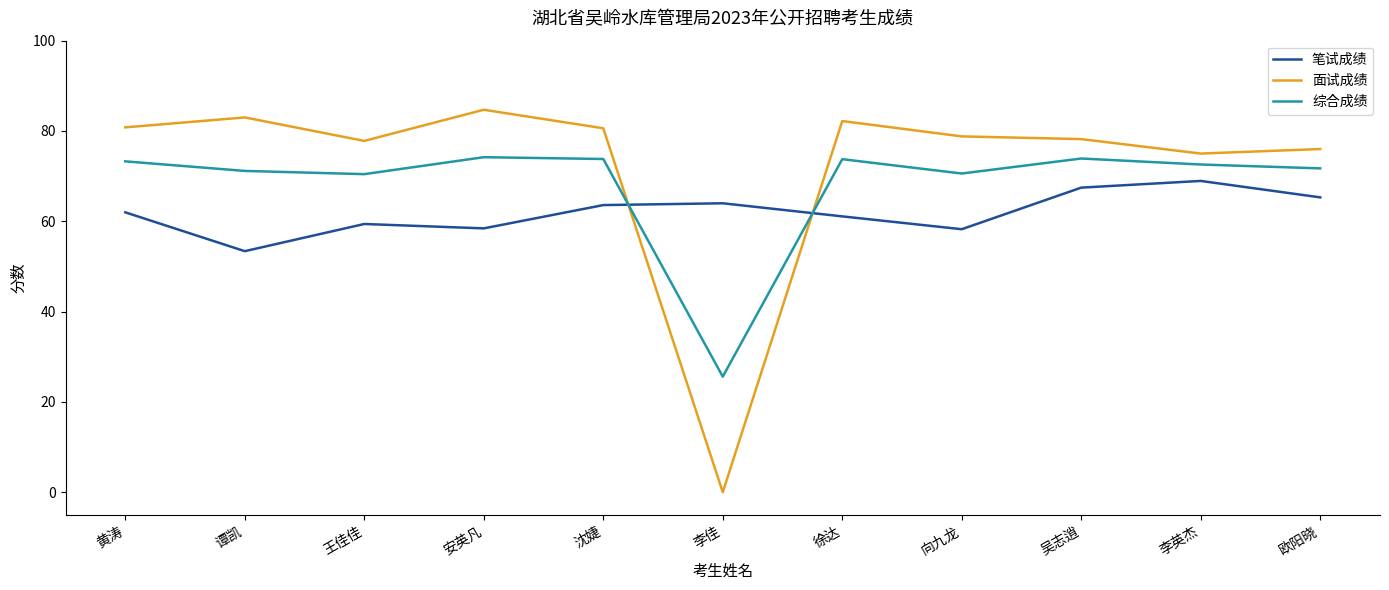

What is the greatest value displayed?

84.7